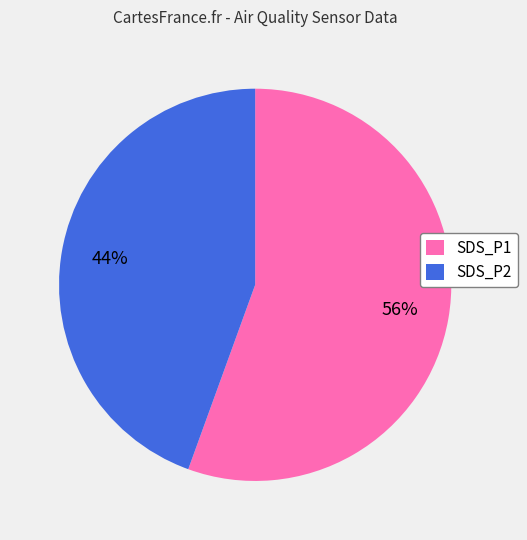

Does SDS_P2 represent more than half of the total?

No